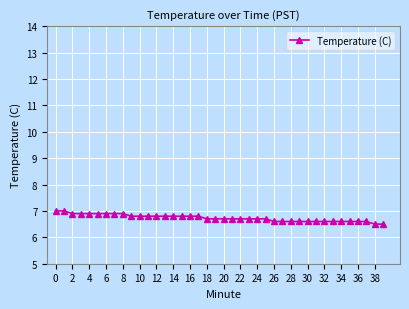

What is the maximum value shown in the chart?

7.0